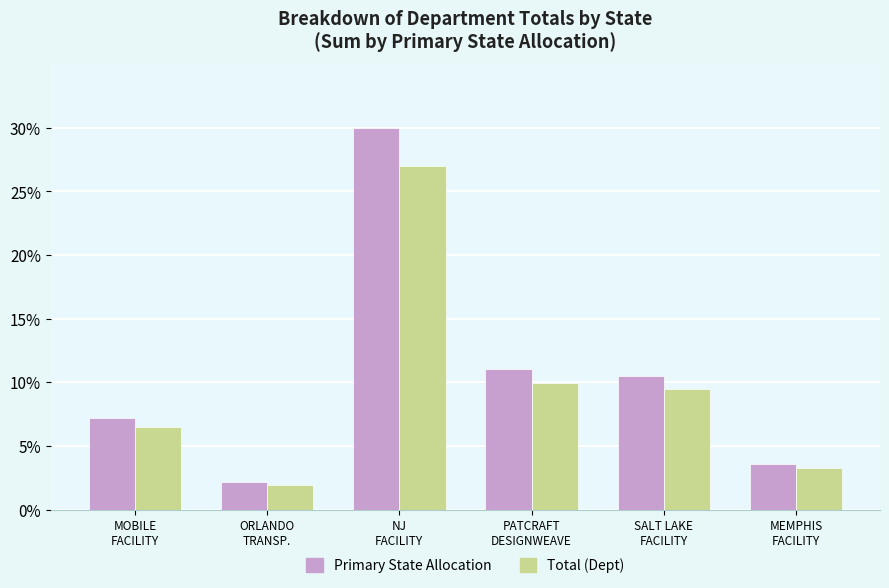

What is the difference between the maximum and minimum values in the Total (Dept) series?

25.1